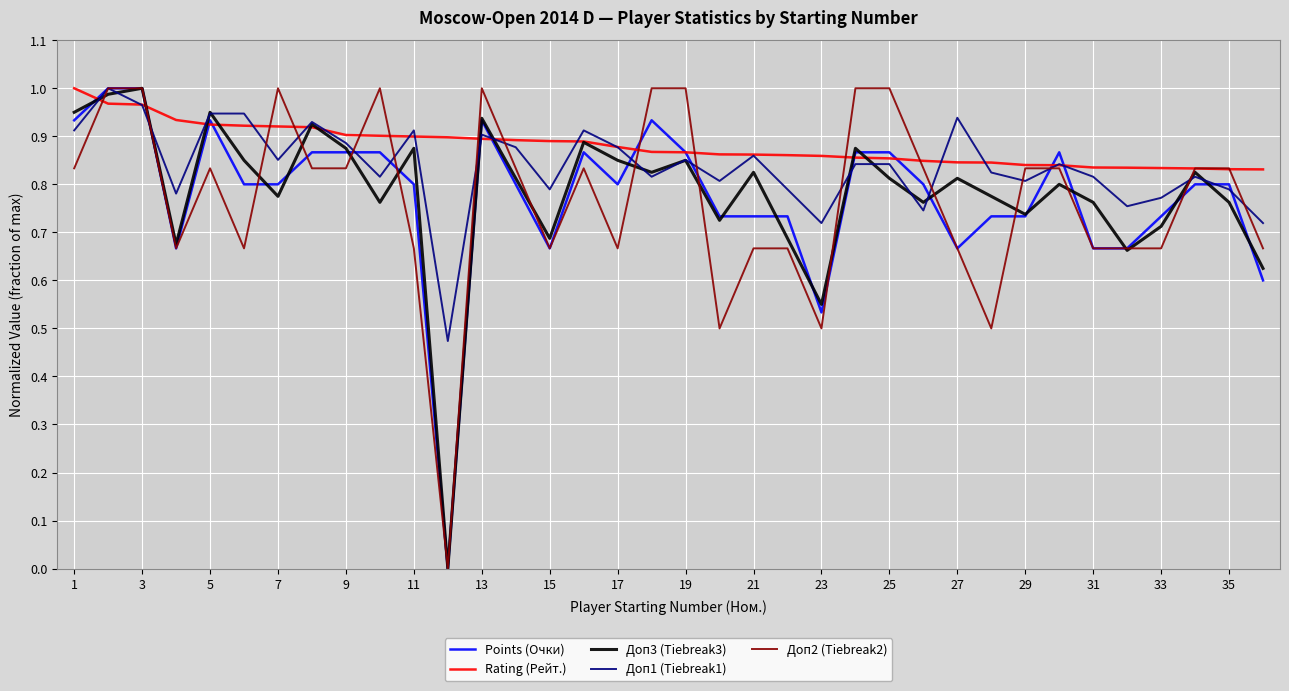

Is the value of Rating (Рейт.) at 5 greater than the value of Доп1 (Tiebreak1) at 31?

Yes